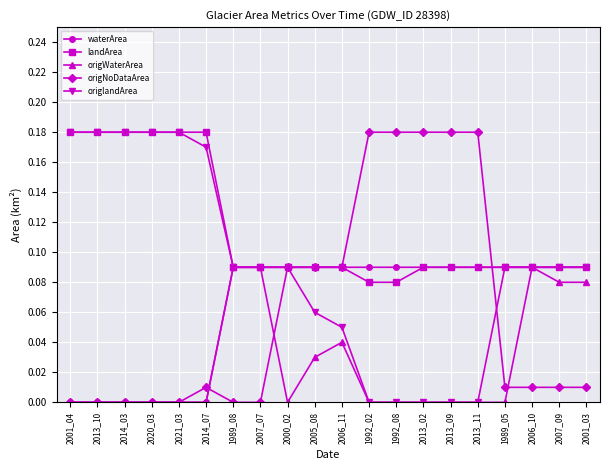

How many lines are shown in the chart?

5